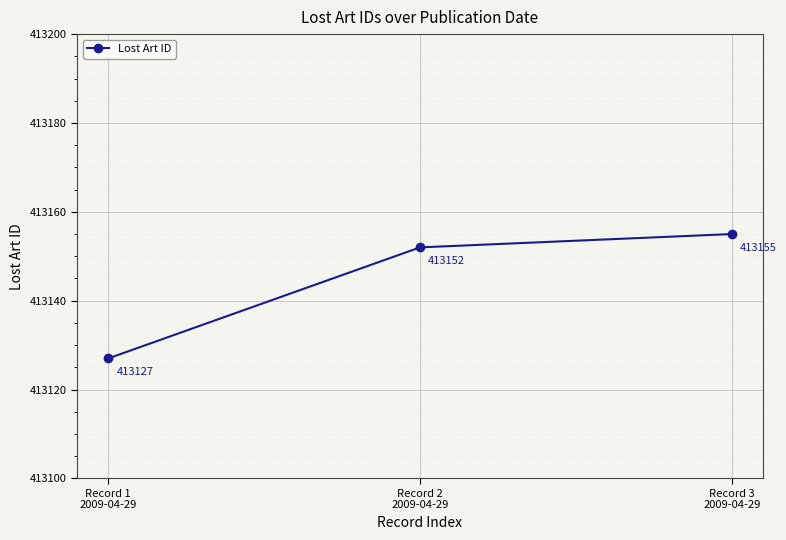

Count the number of data series in this chart.

1